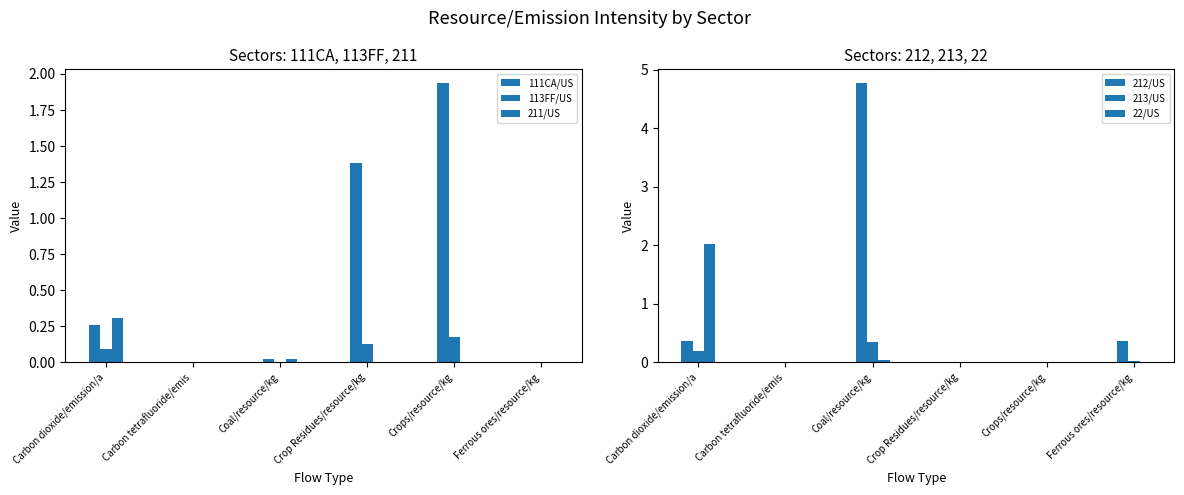

What is the sum of all 213/US values?

0.6